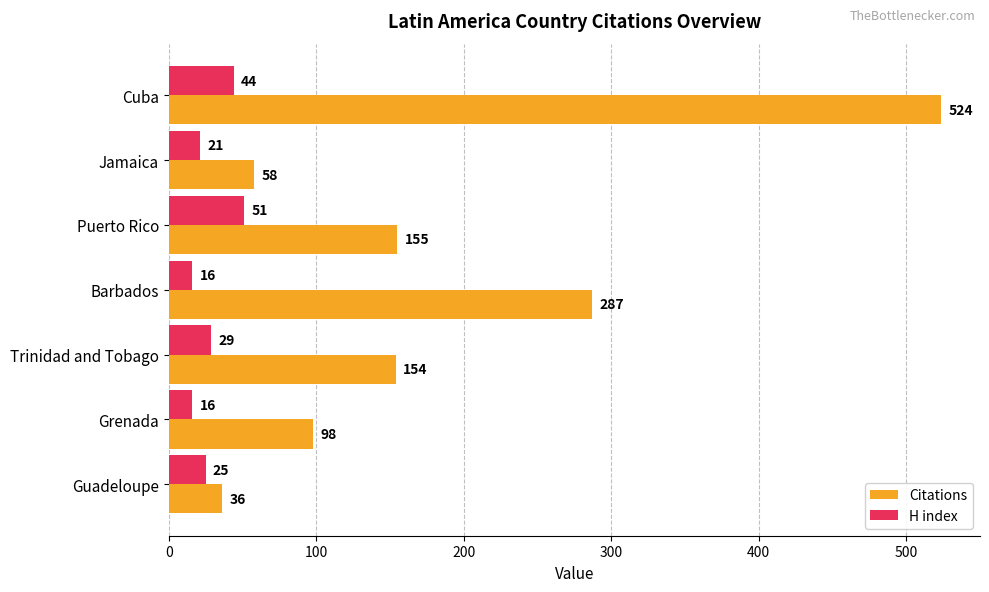

What is the average value of the Citations series?

187